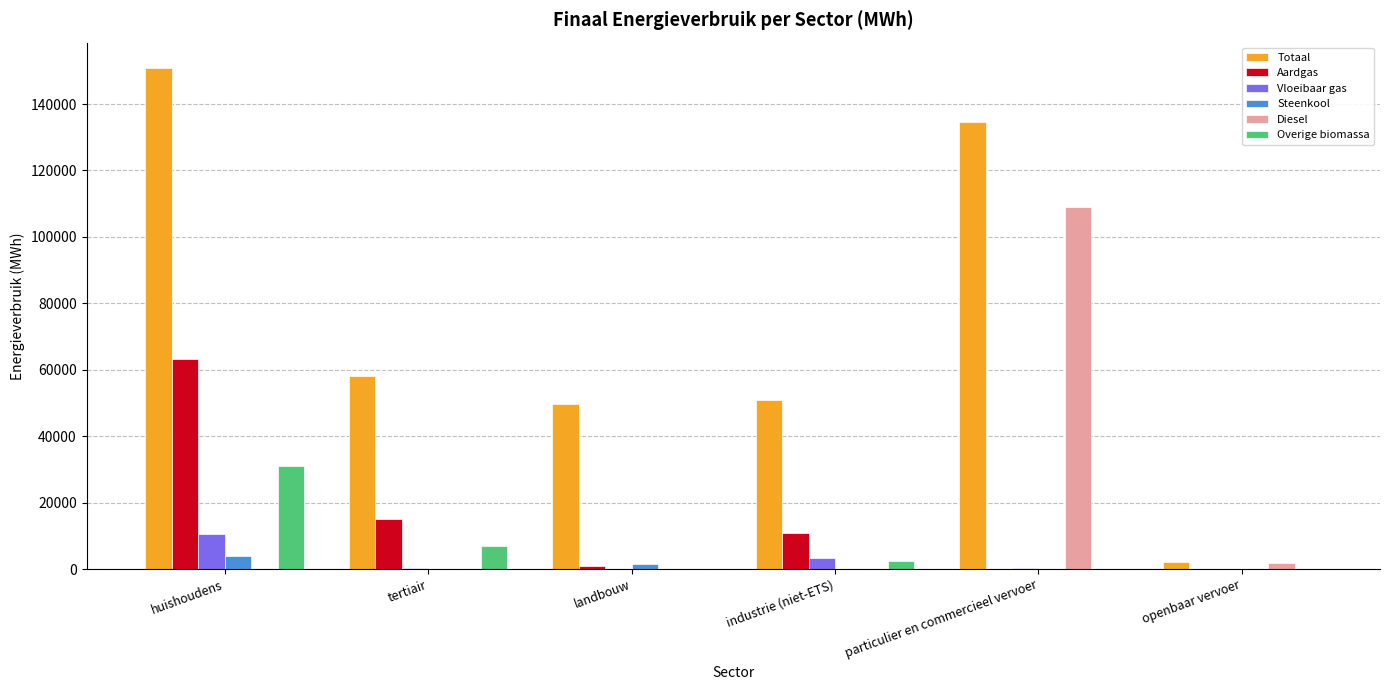

How many groups of bars are there?

6